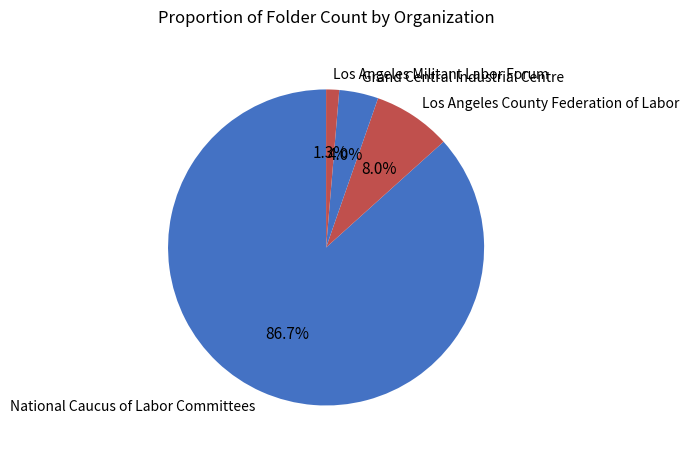

Is there any slice that represents more than half of the pie?

Yes